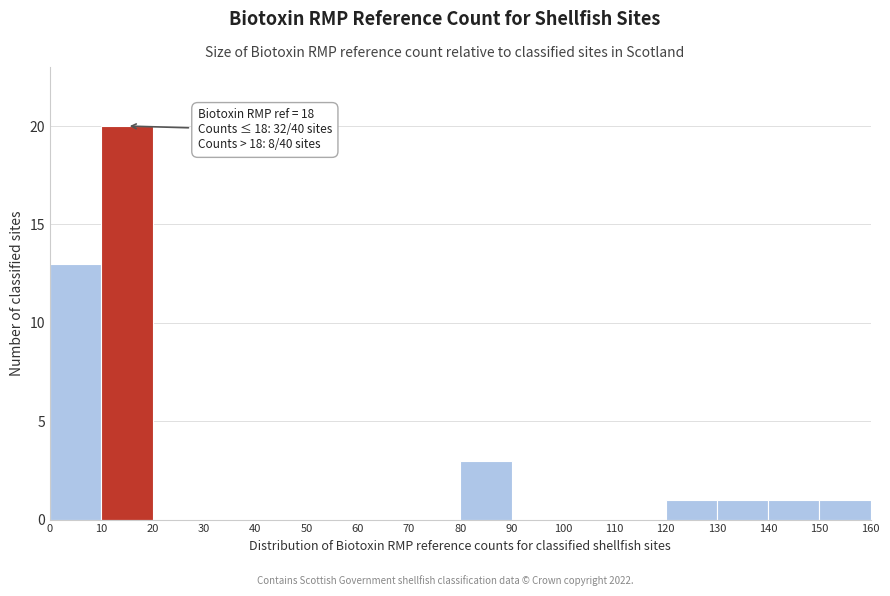

Over which range of the x-axis is the bar tallest?

10 to 20